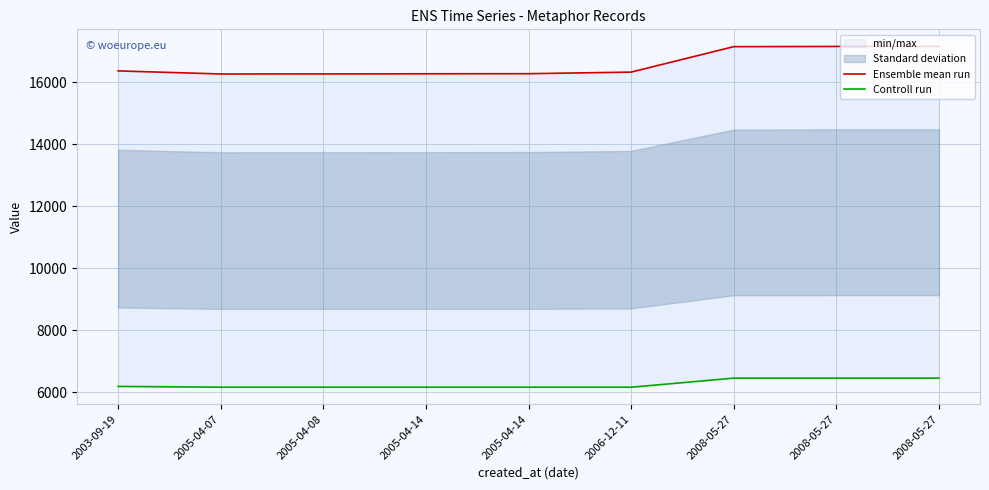

How many interior local valleys does the Ensemble mean run series have?

1